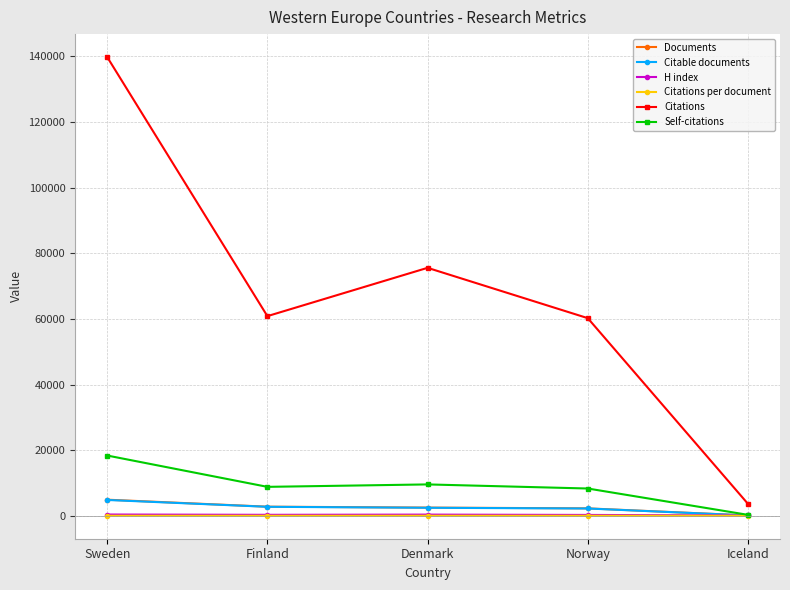

What is the minimum value shown in the chart?

21.8